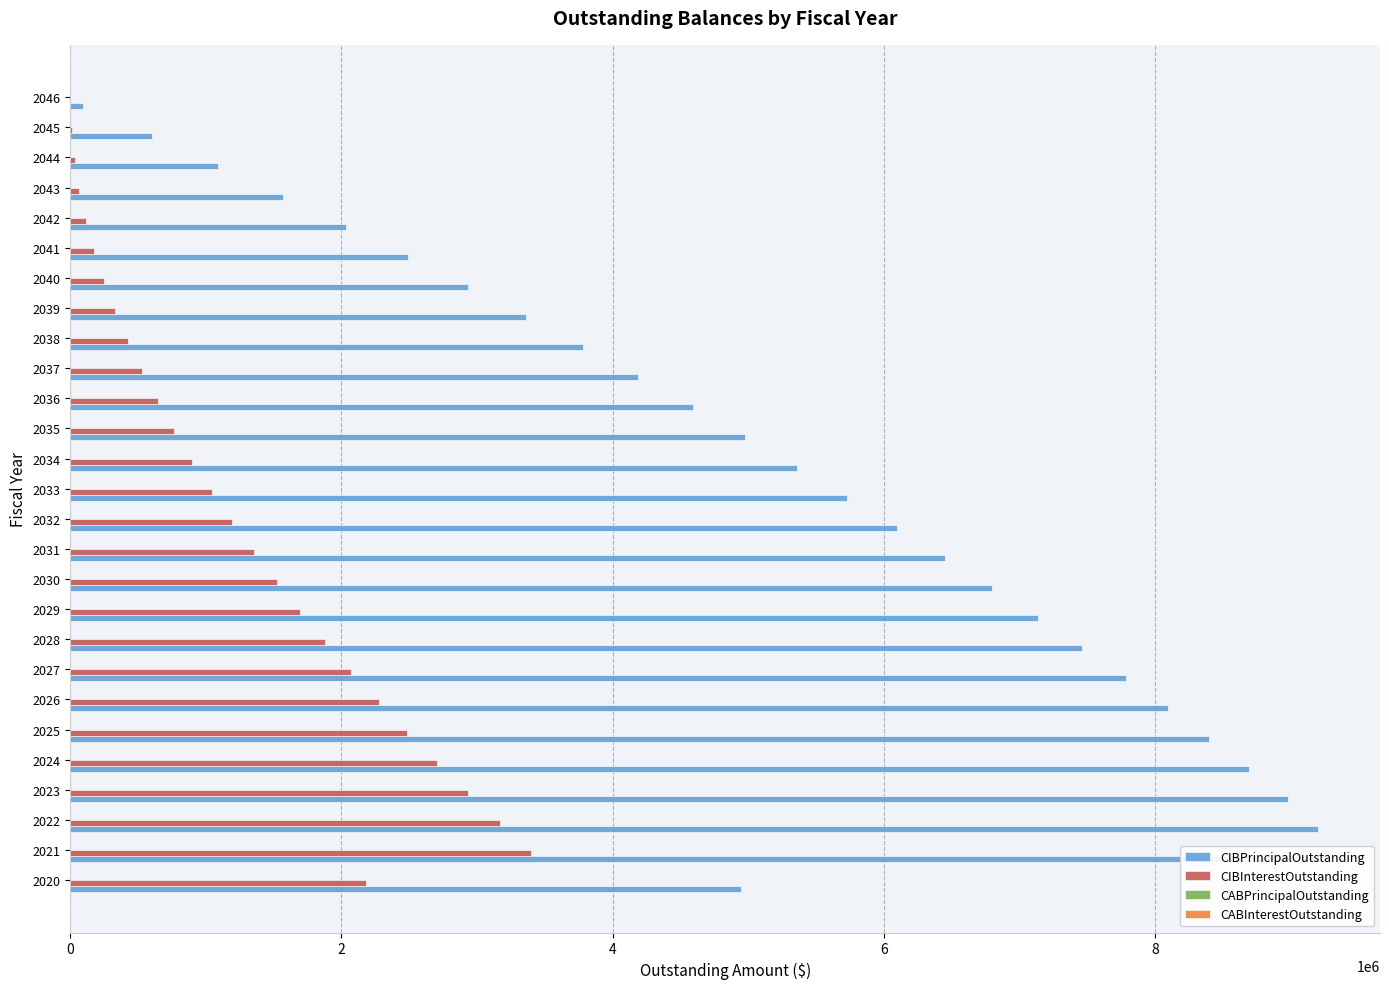

Is it true that CABInterestOutstanding equals 0.3 at 24?

False